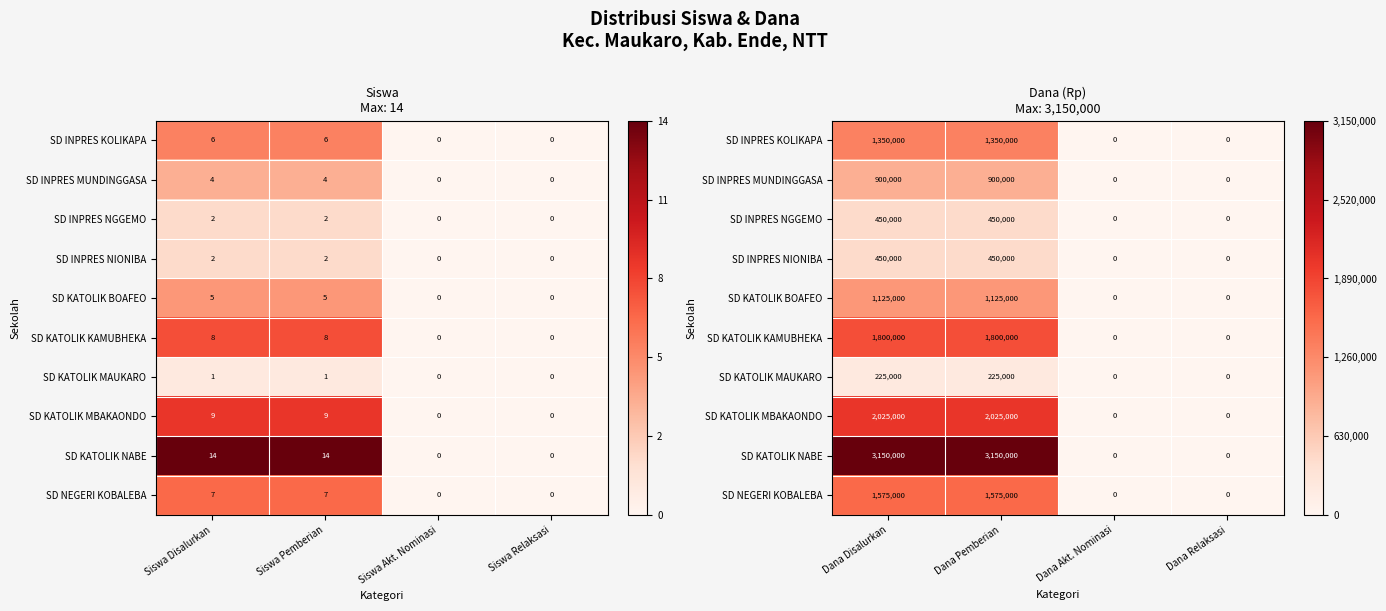

Rank the series by their maximum value, from highest to lowest.

SD KATOLIK NABE, SD KATOLIK MBAKAONDO, SD KATOLIK KAMUBHEKA, SD NEGERI KOBALEBA, SD INPRES KOLIKAPA, SD KATOLIK BOAFEO, SD INPRES MUNDINGGASA, SD INPRES NGGEMO, SD INPRES NIONIBA, SD KATOLIK MAUKARO